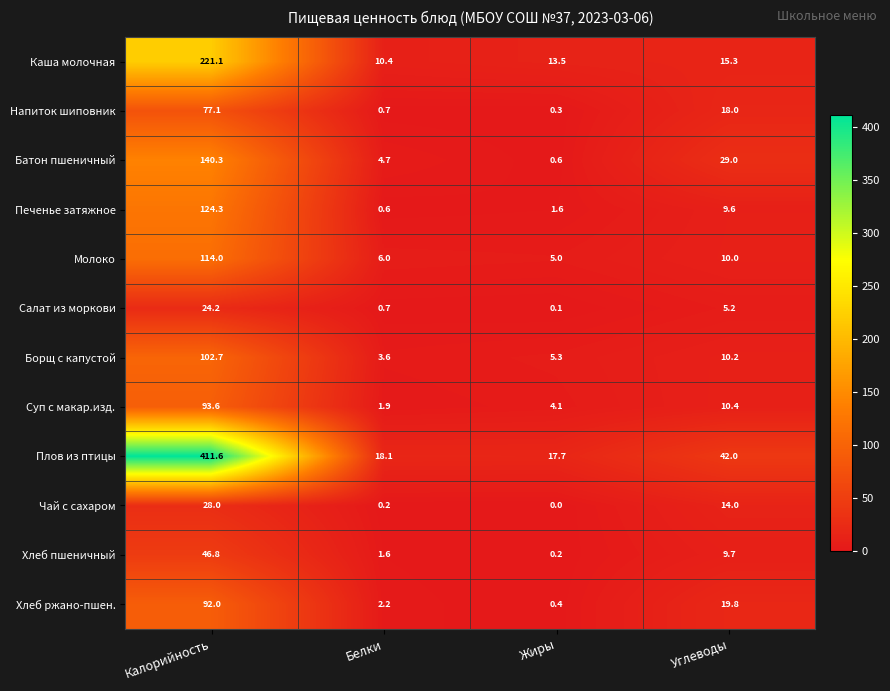

What is the difference between the Плов из птицы values at Белки and Углеводы?

23.9